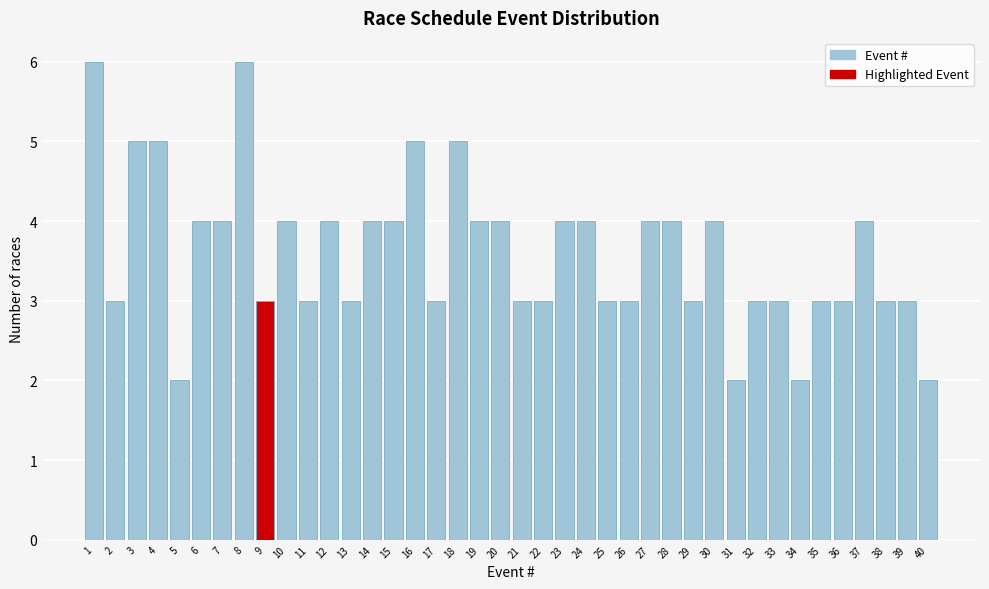

What is the sum of the values at 1 and 23?

10